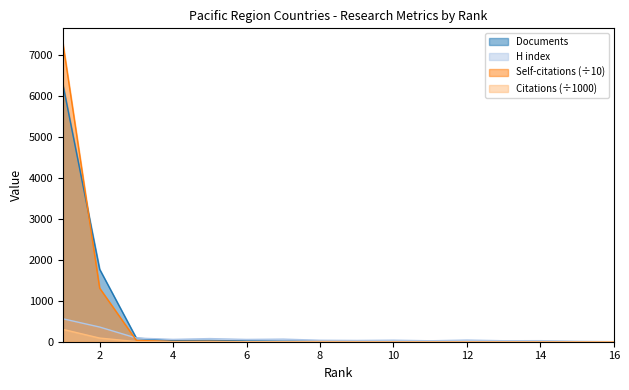

Which series changed the most between 4 and 7?

Documents